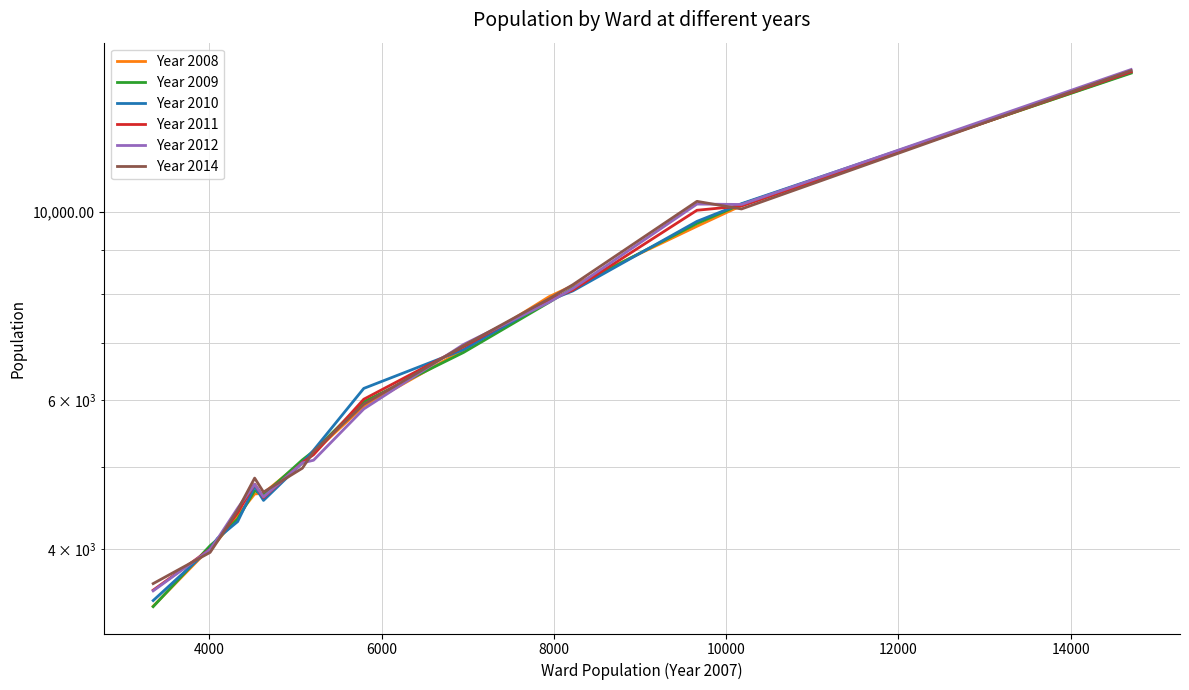

Does the chart display data point markers on the line(s)?

No